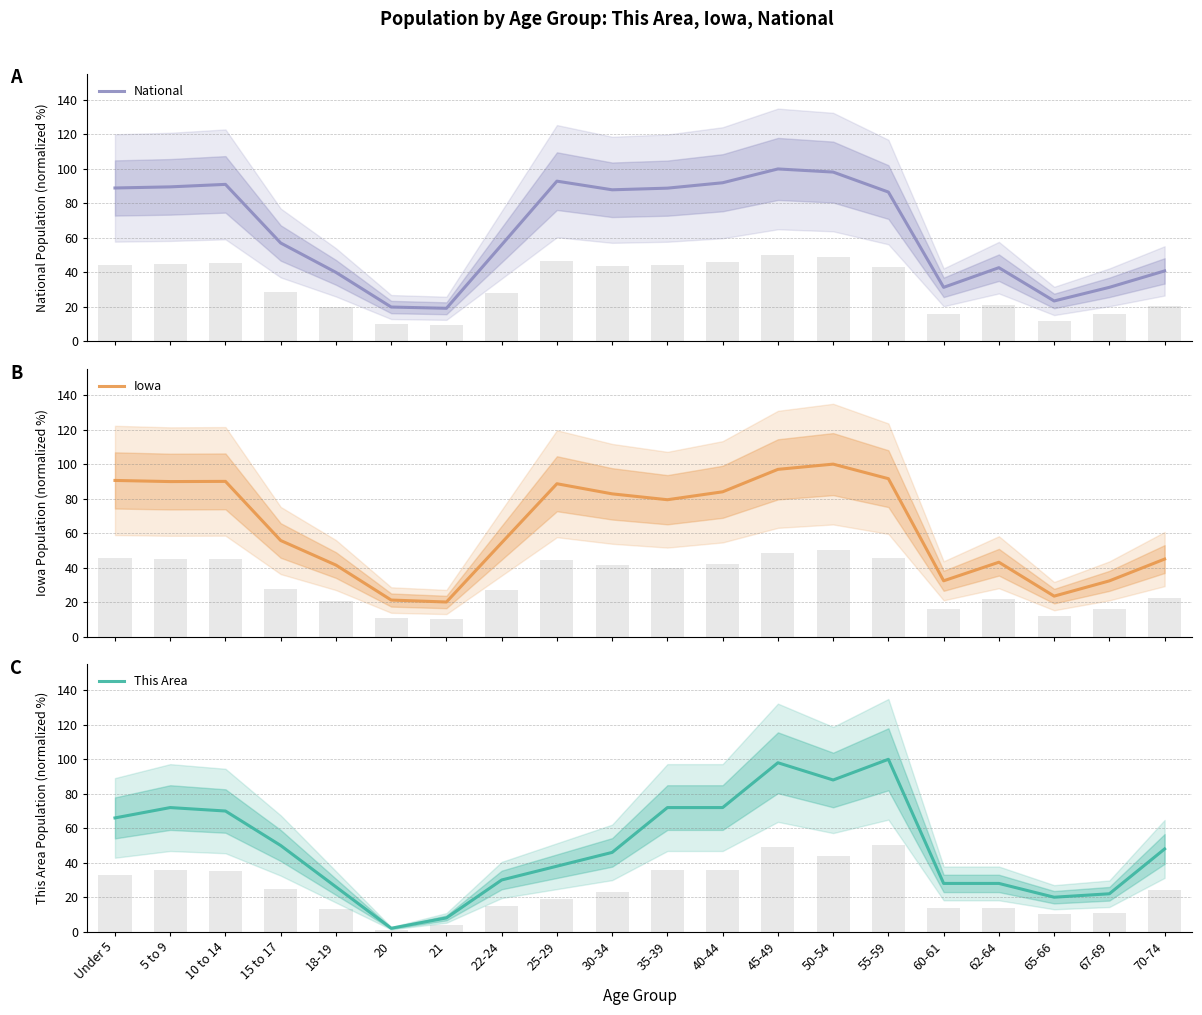

How many data points in Iowa are above 79?

10